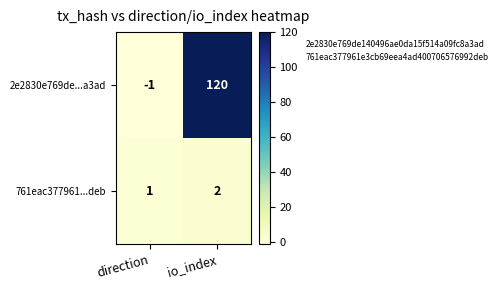

Which series has the largest total across all categories?

2e2830e769de...a3ad